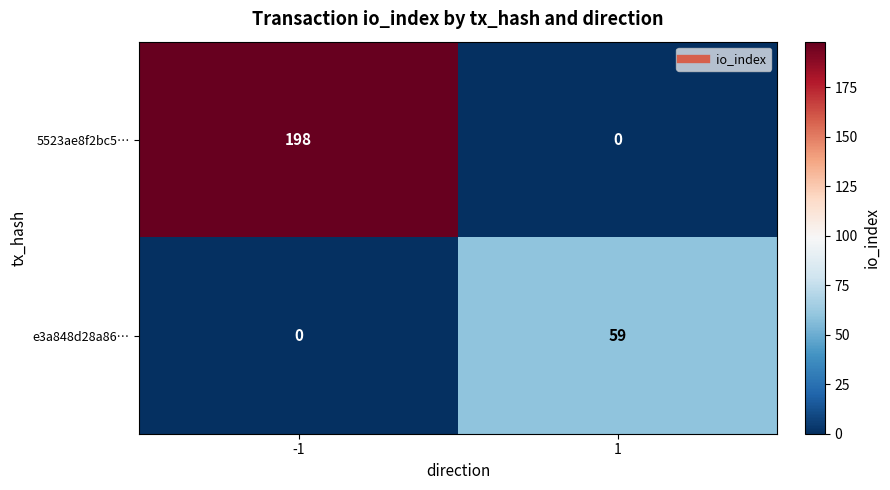

What is the difference between the maximum and minimum values in the 5523ae8f2bc5… series?

198